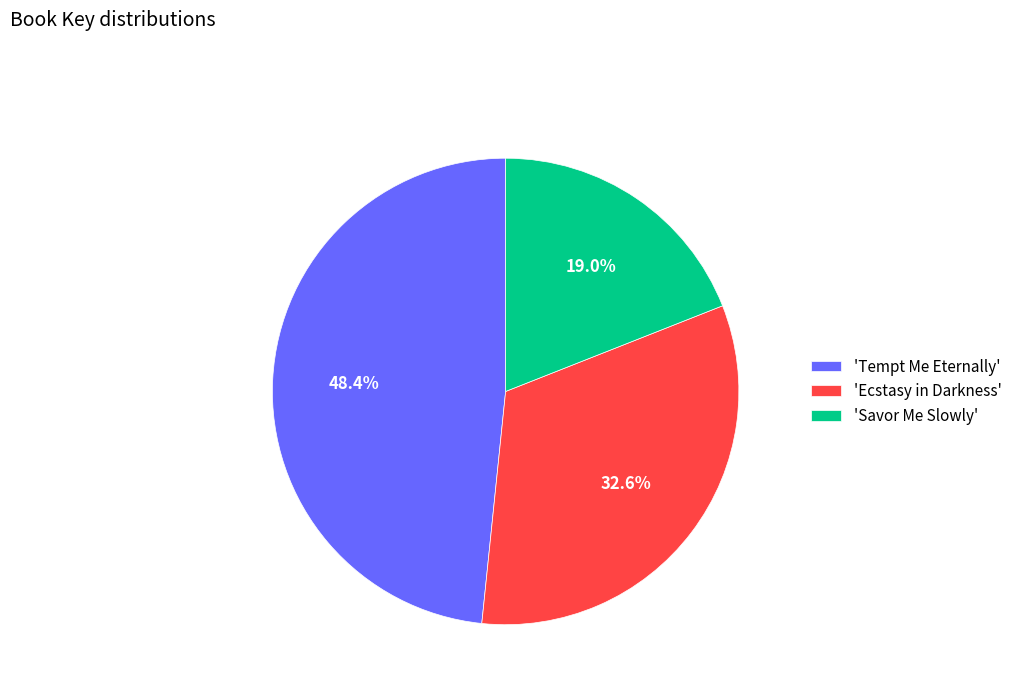

Is there a majority slice in this chart?

No